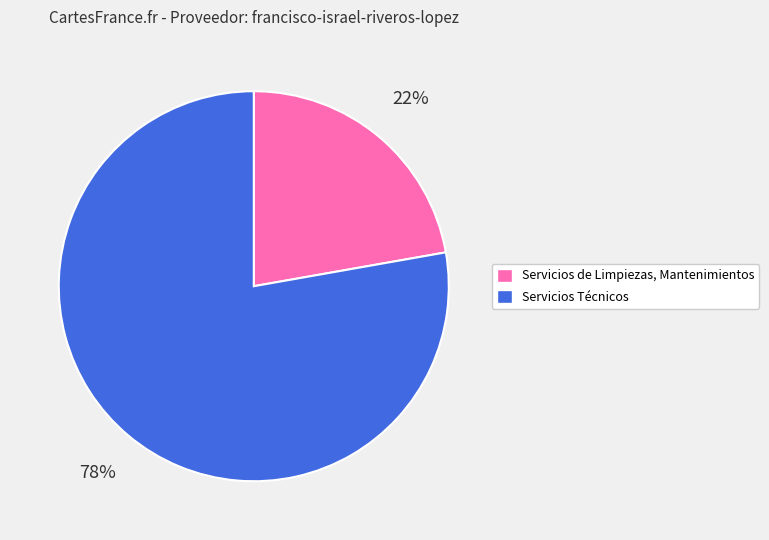

To the nearest percent, what is the average slice percentage?

50%